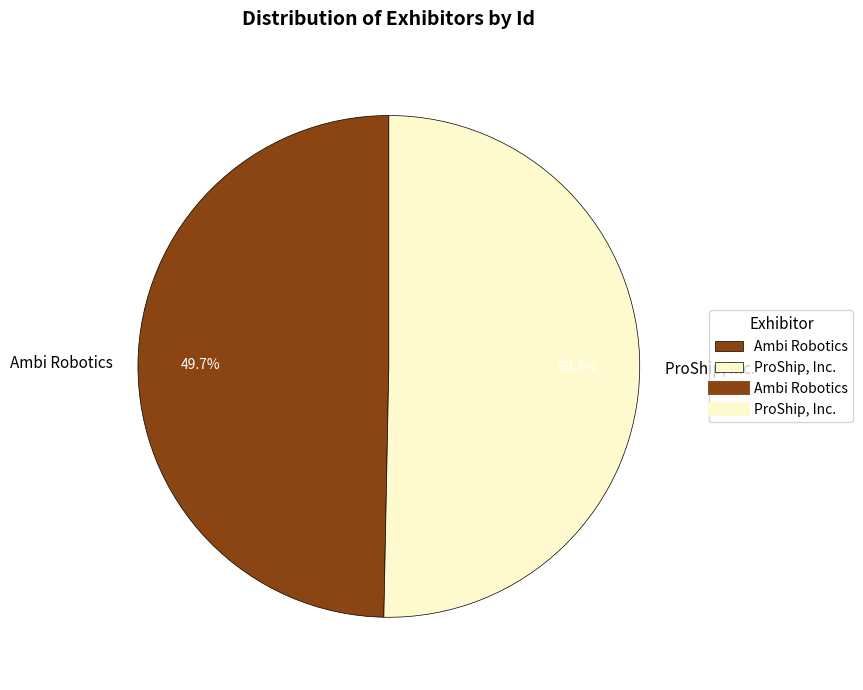

How much of the chart is everything except ProShip, Inc.?

49.7%